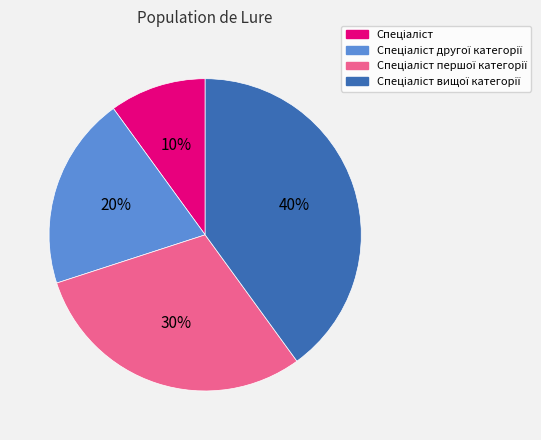

To the nearest percent, what is the average slice percentage?

25%